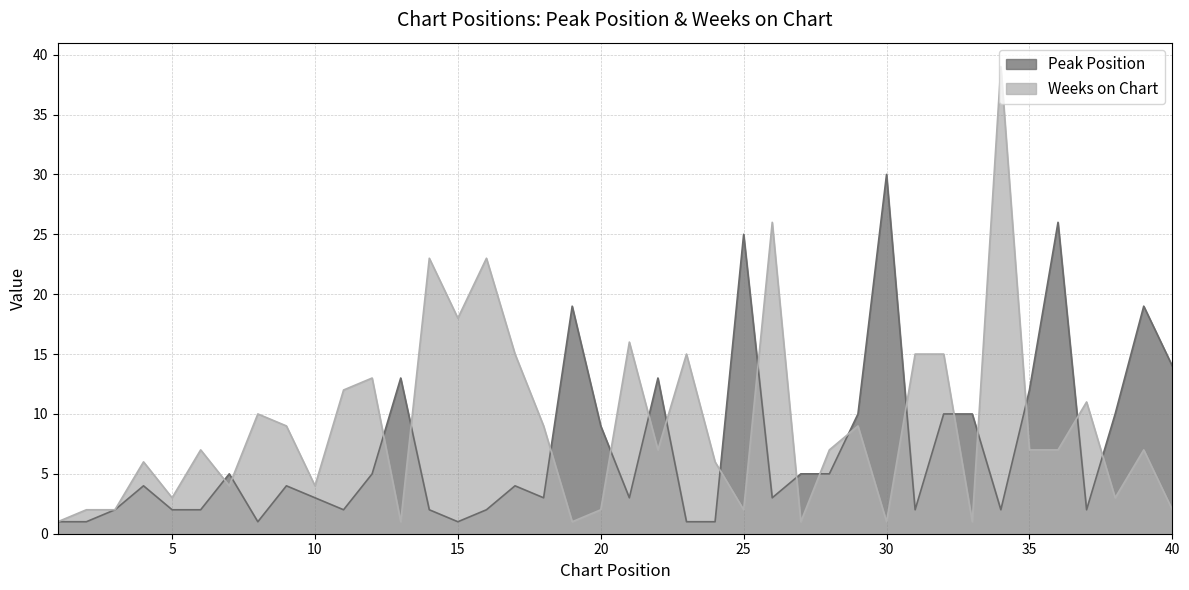

How many values in the Weeks on Chart series are below 7?

17